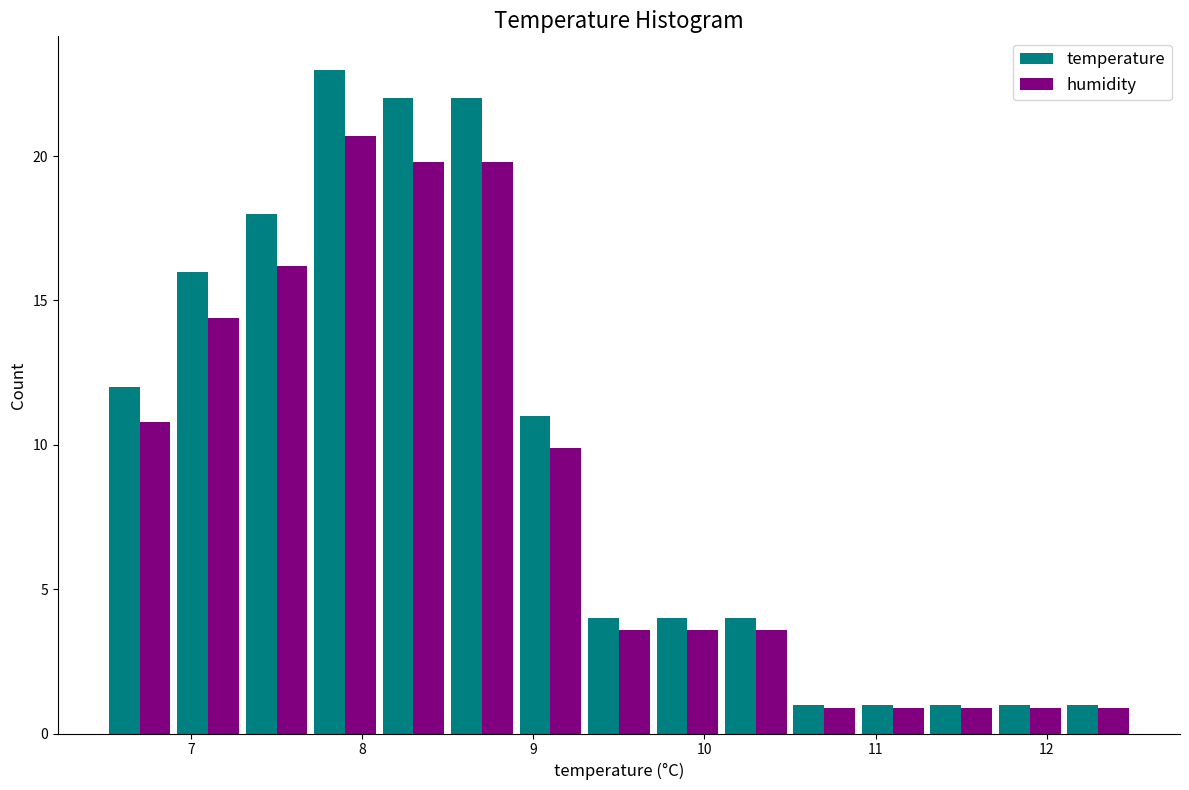

What is the height of the humidity bar covering 8.9 to 9.3 on the x-axis? The values are not printed on the chart, so give them approximately, as read against the axis.

10.0